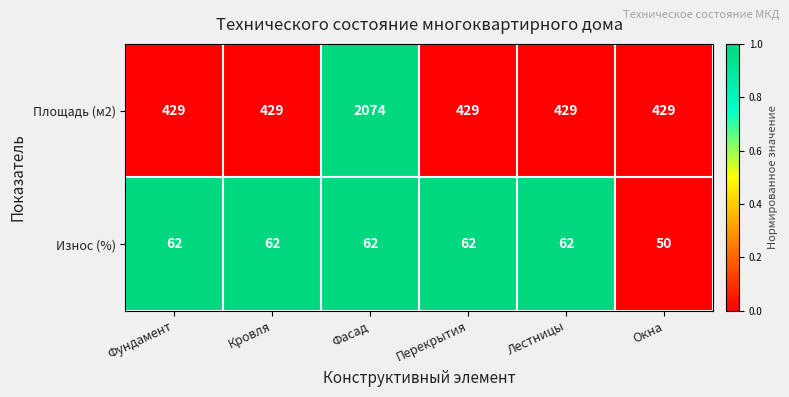

The value of Площадь (м2) at Лестницы is 429. True or false?

True